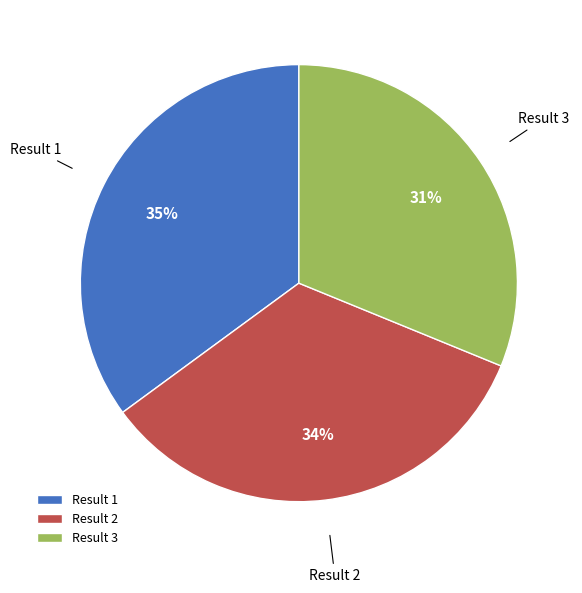

True or false: Result 3 accounts for 31% of the total.

True